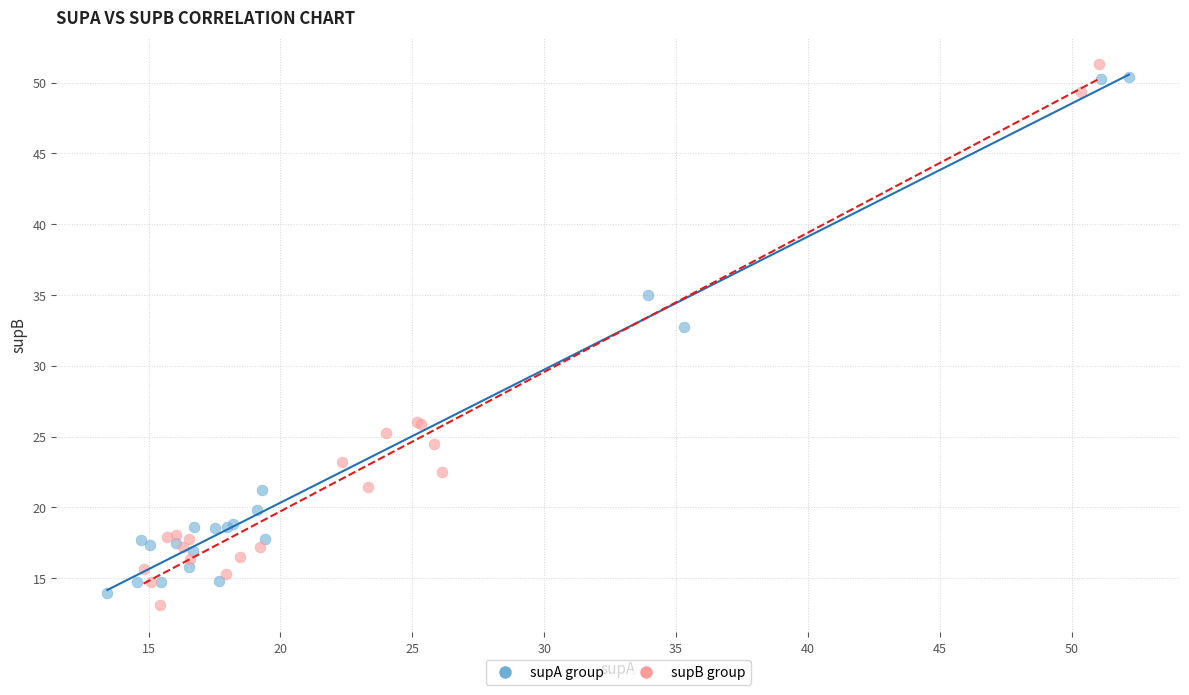

Which series has the widest spread of Y values?

supB group